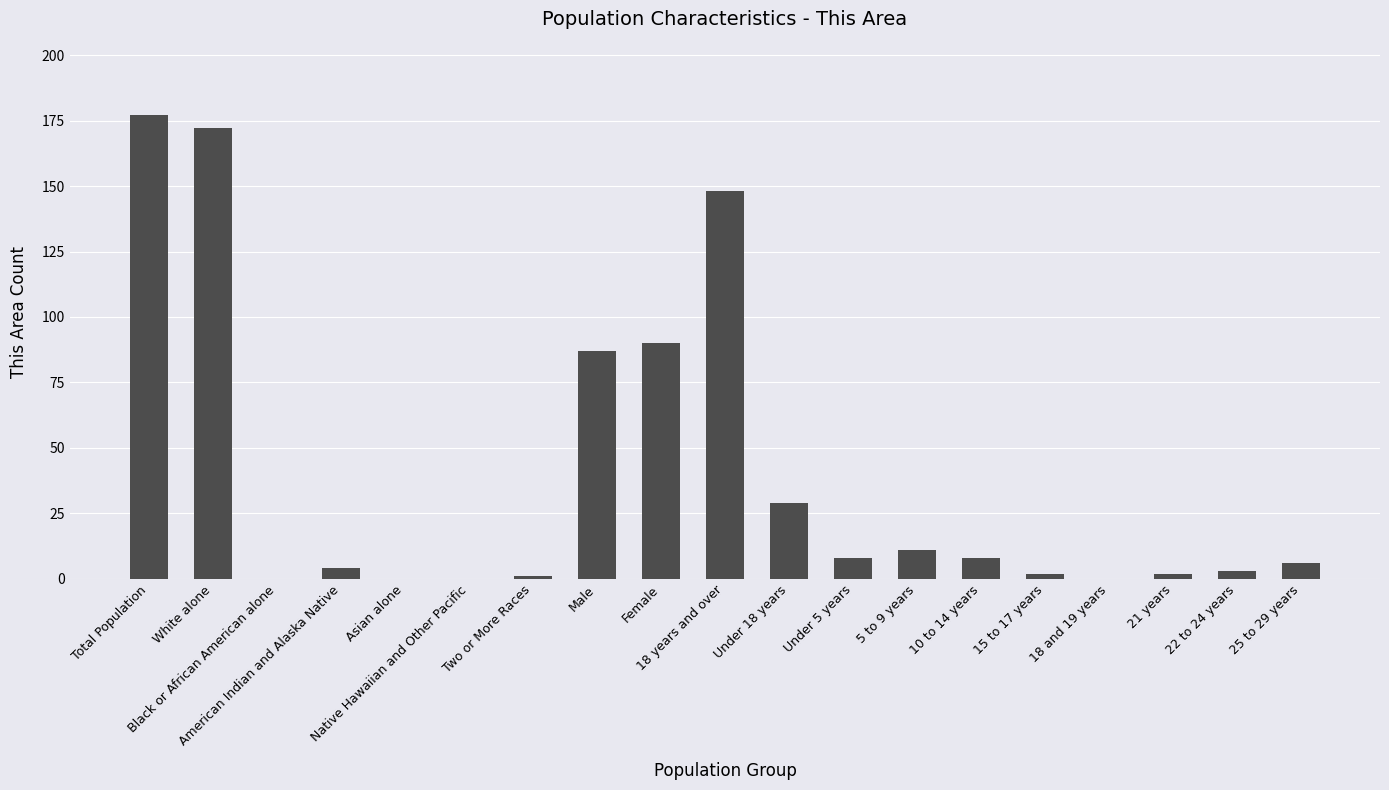

What is the sum of all values?

748